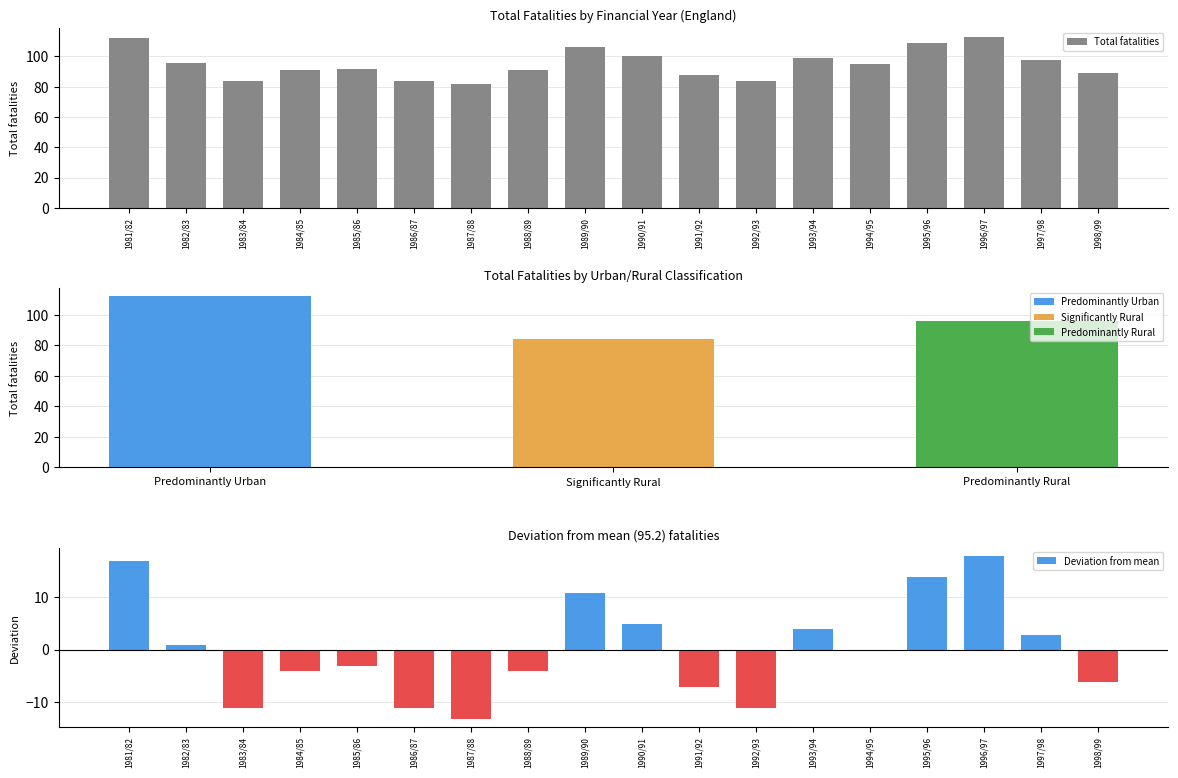

What is the difference between the maximum and minimum values in the Total fatalities series?

31.0